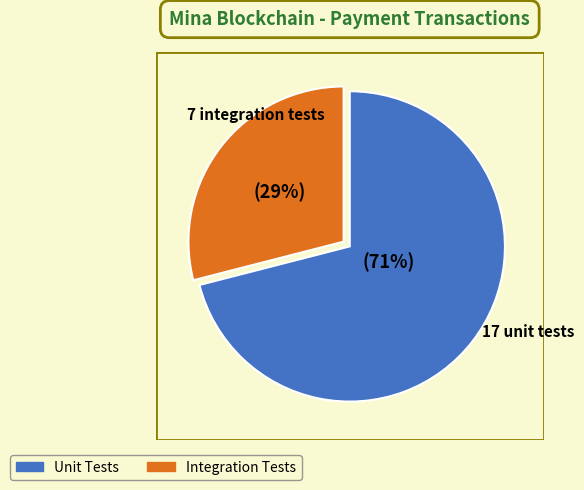

To the nearest percent, what is the average slice percentage?

50%